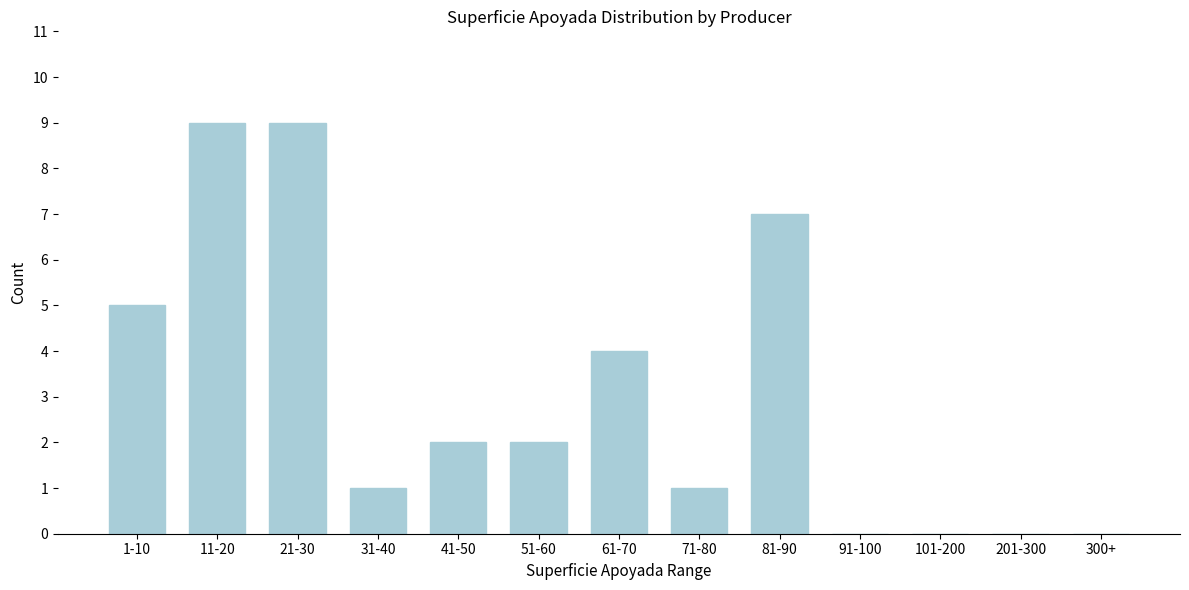

Reading left to right, extract all data points from this chart.

1-10=5	11-20=9	21-30=9	31-40=1	41-50=2	51-60=2	61-70=4	71-80=1	81-90=7	91-100=0	101-200=0	201-300=0	300+=0